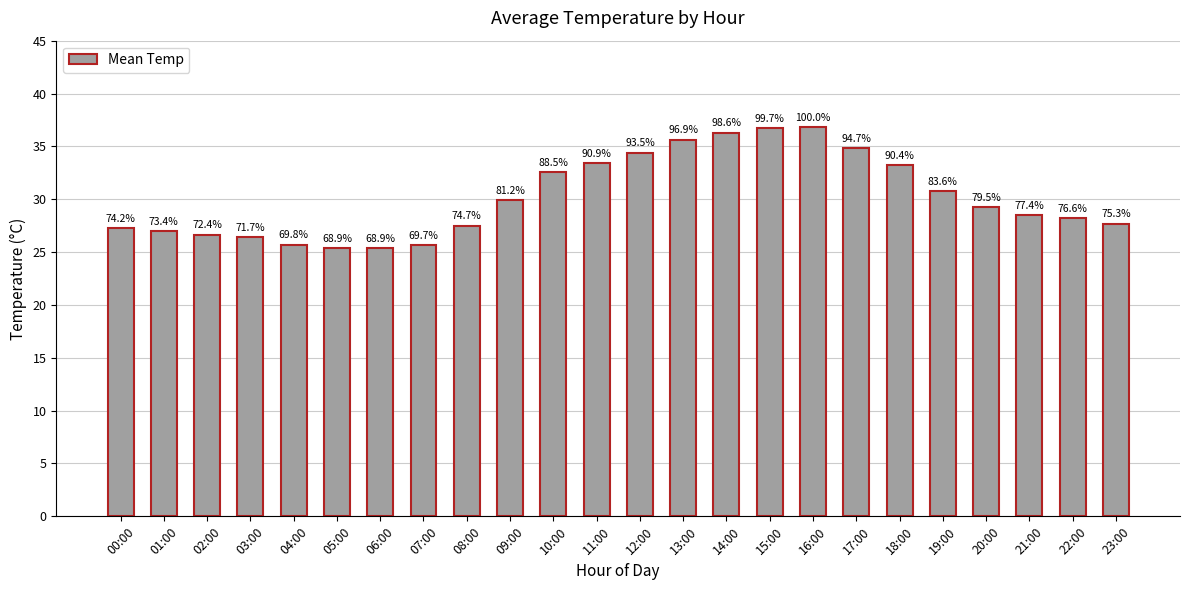

What is the ratio of the value at 05:00 to the value at 14:00?

0.7